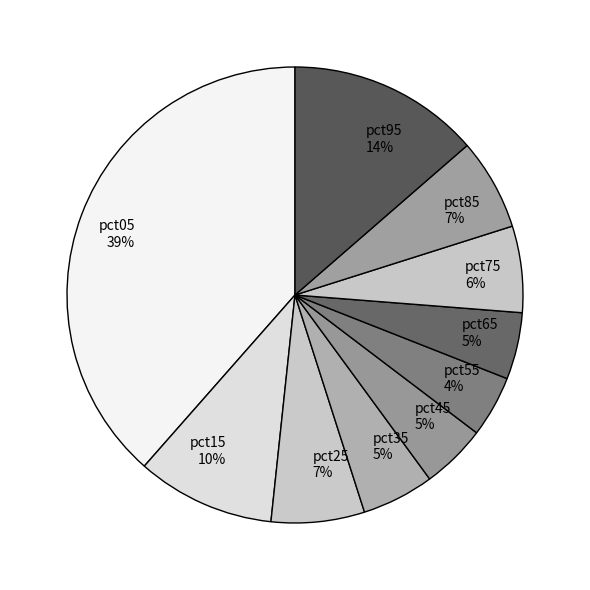

True or false: pct95 accounts for 14% of the total.

True